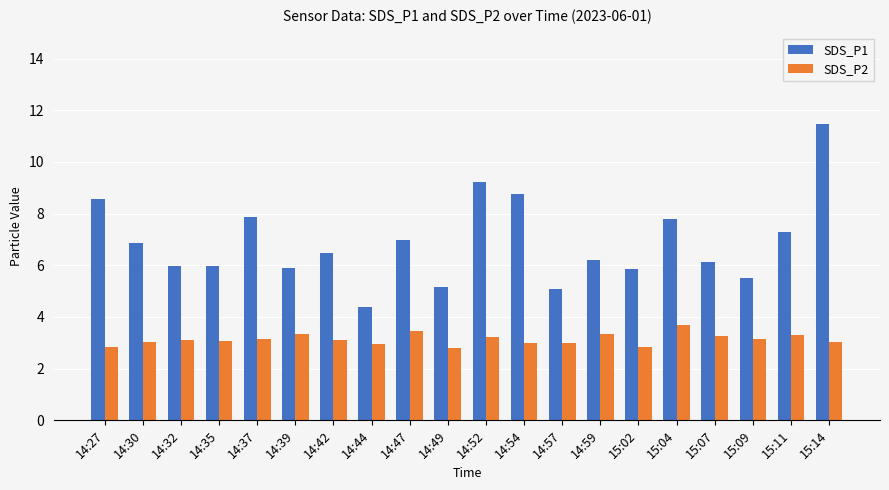

Which series has the largest range (max minus min)?

SDS_P1